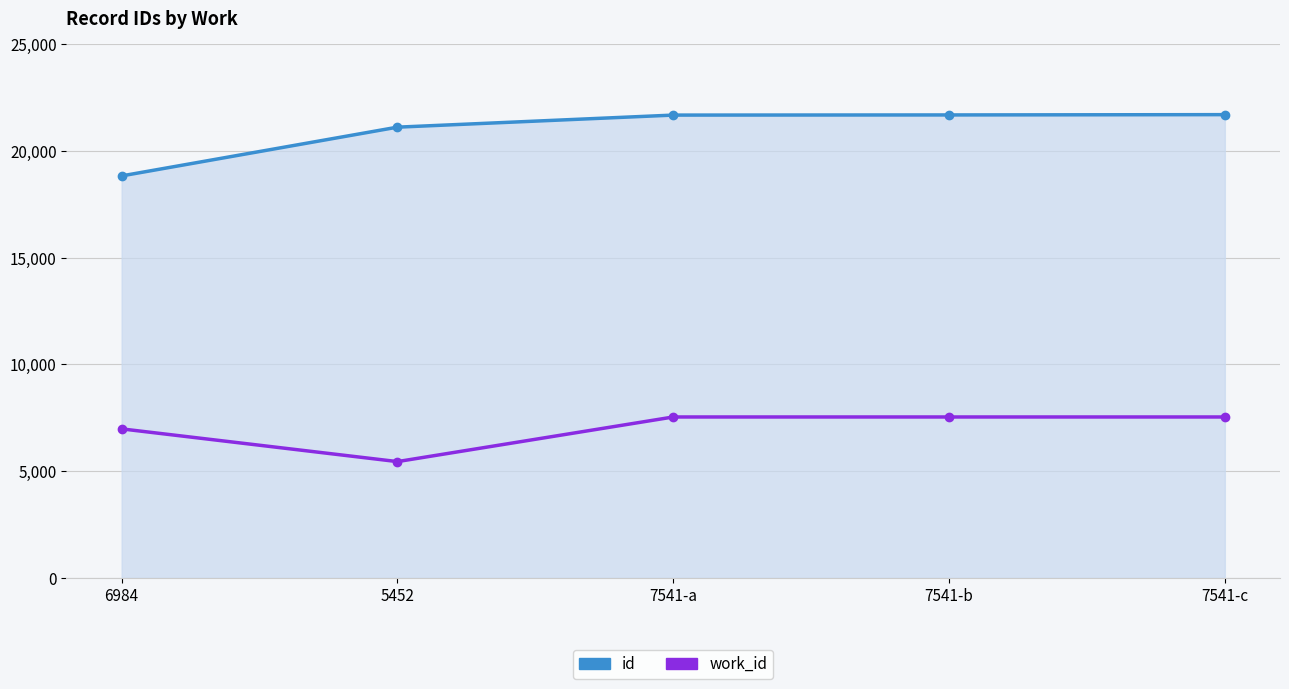

What is the value of the work_id point at the 3rd from the left?

7541